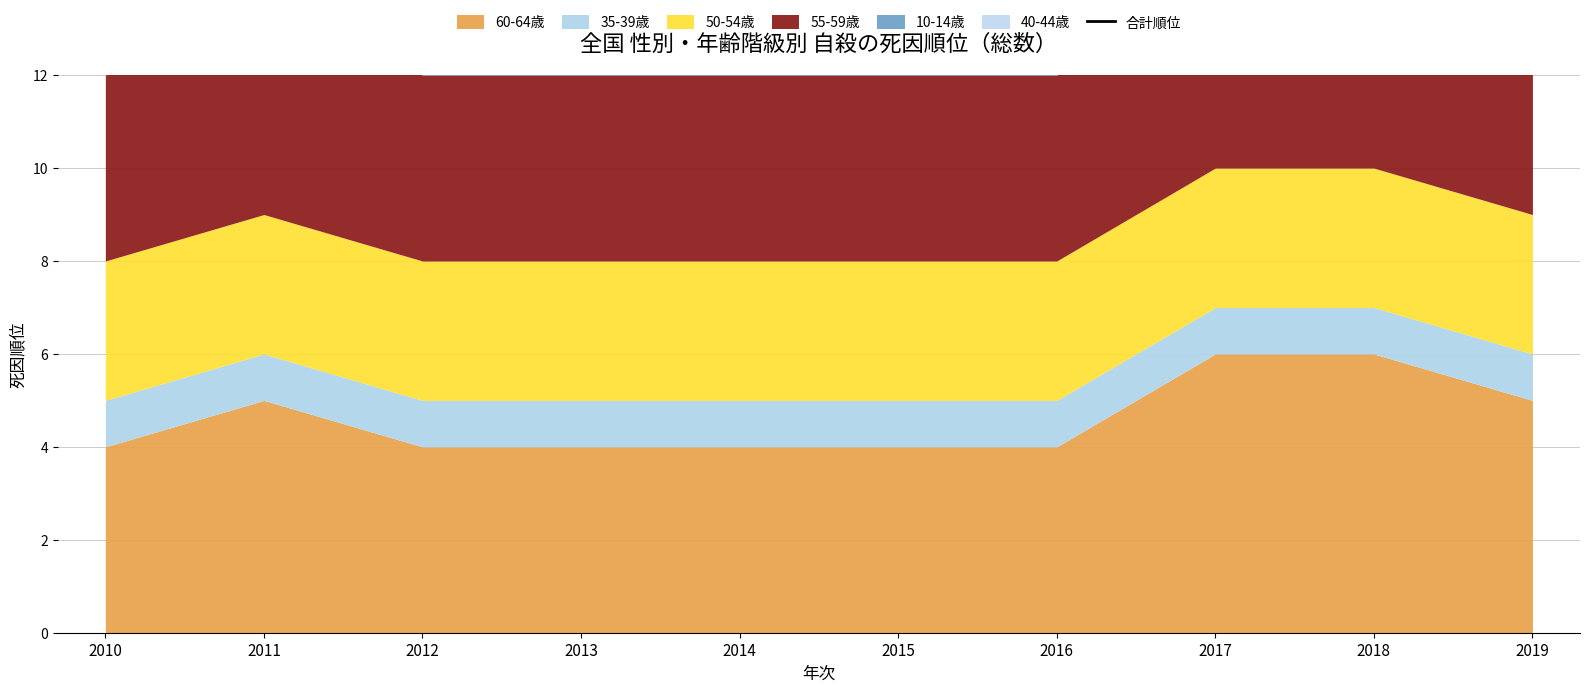

Reading left to right, list all the values displayed in this chart.

17	19	17	16	16	16	16	17	18	17